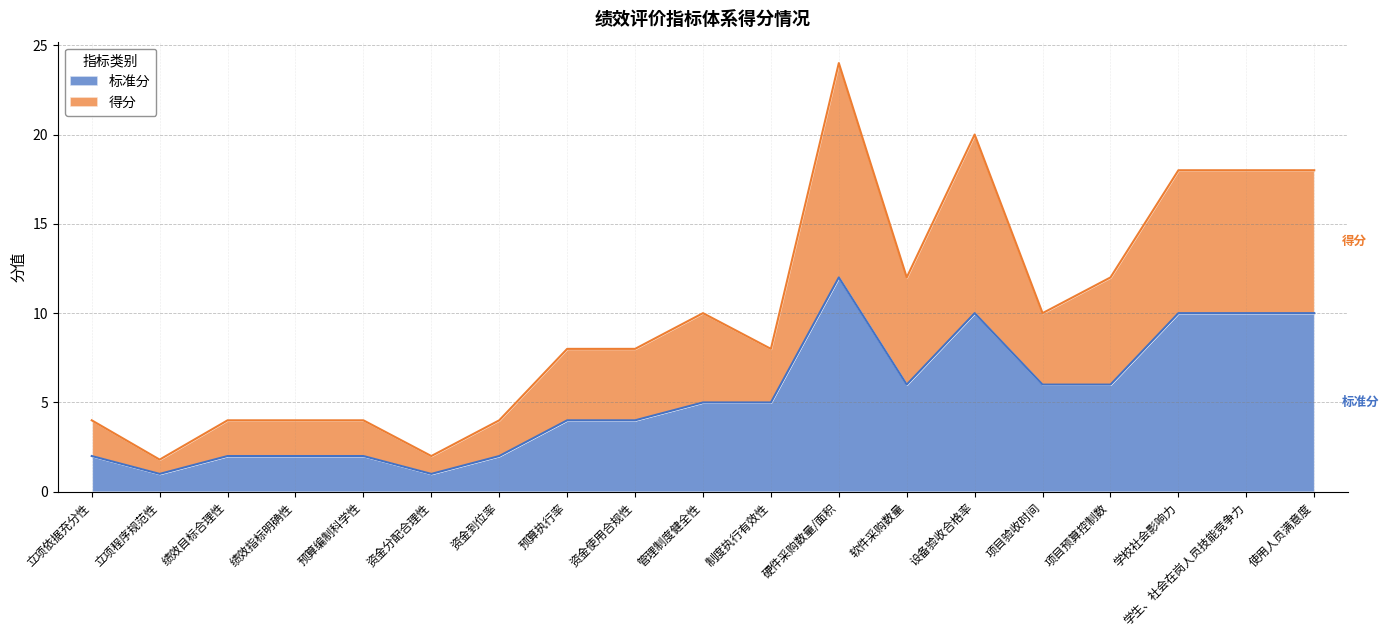

How many series are shown in this chart?

2